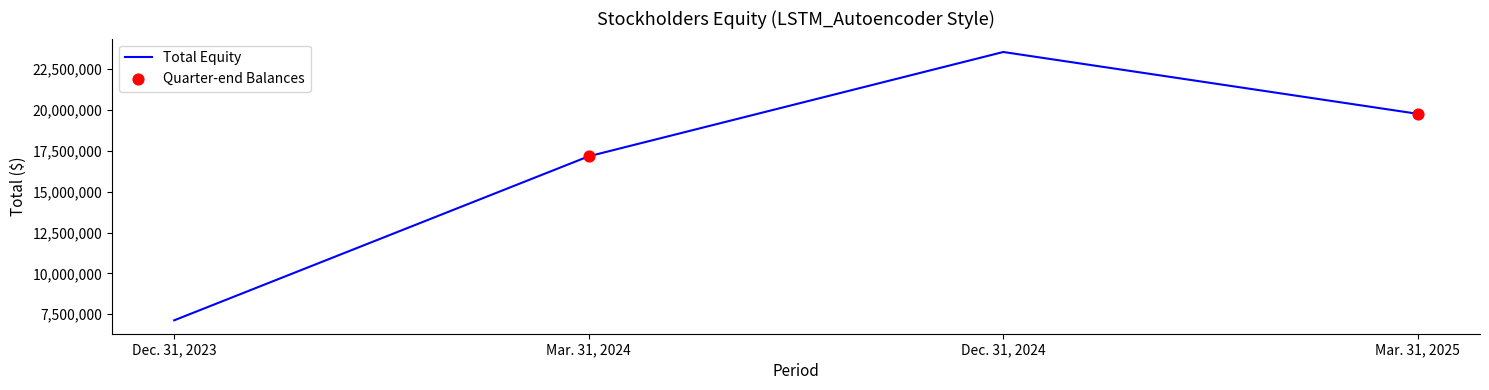

Which has a higher value, Mar. 31, 2025 or Dec. 31, 2024?

Dec. 31, 2024